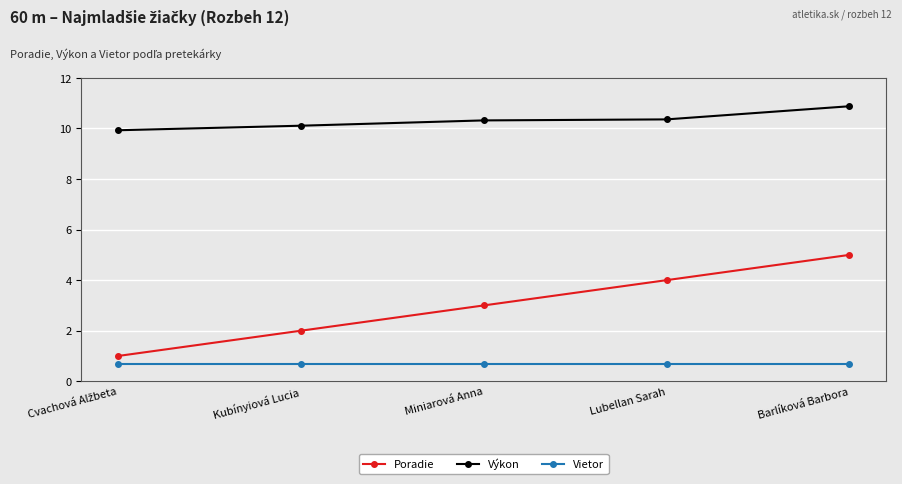

What is the greatest value displayed?

10.9